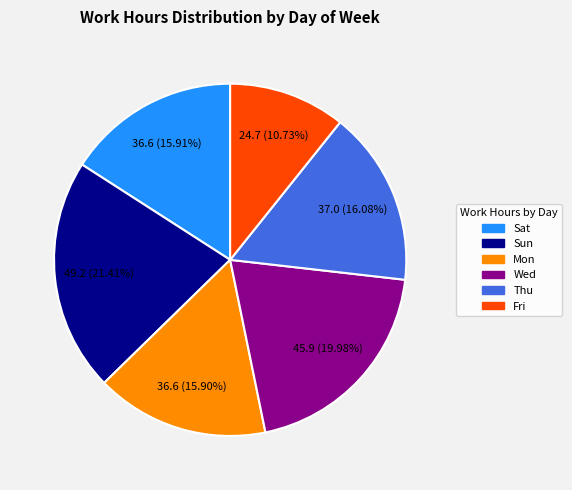

Is there any slice that represents more than half of the pie?

No